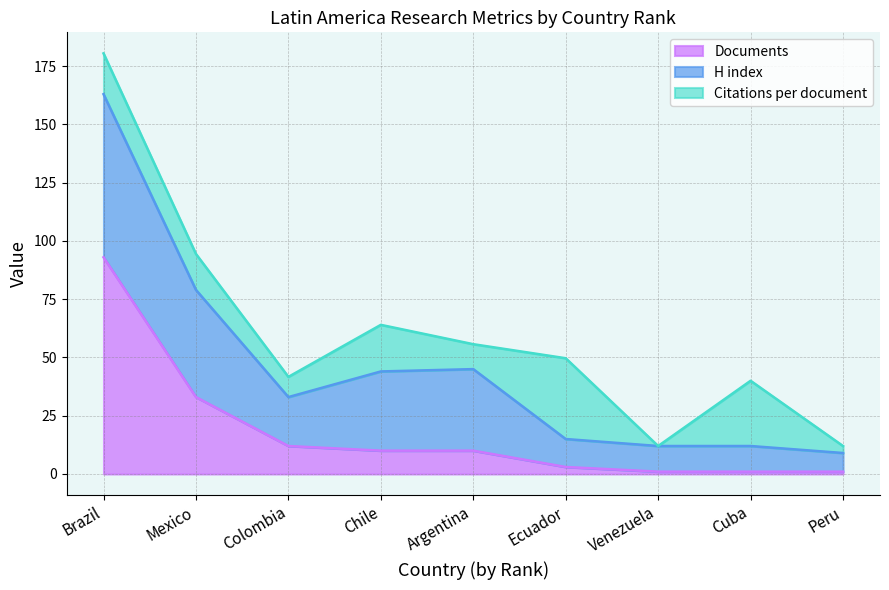

What is the maximum value for H index?

70.0